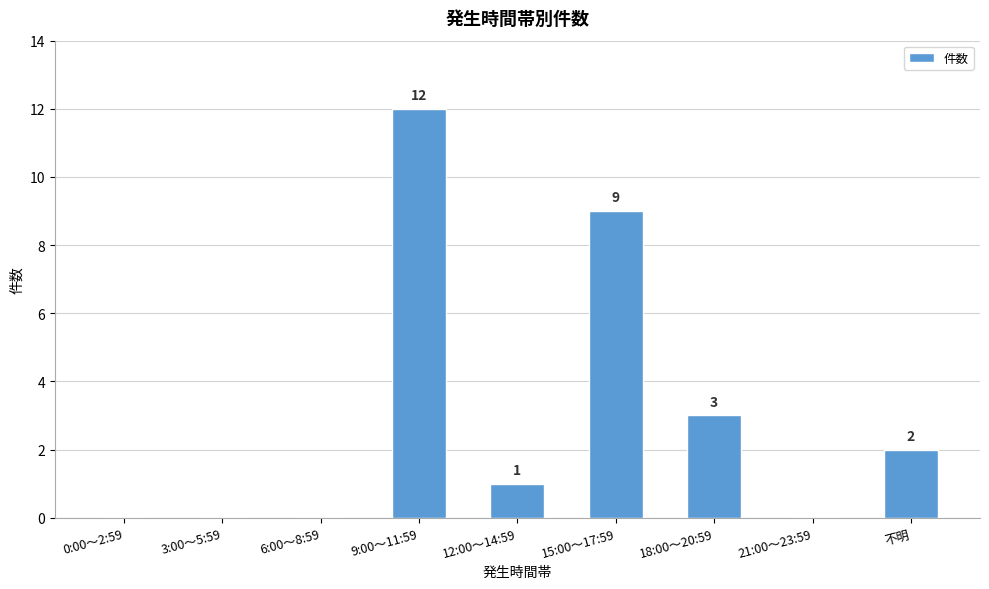

Which has a higher value, 15:00～17:59 or 18:00～20:59?

15:00～17:59